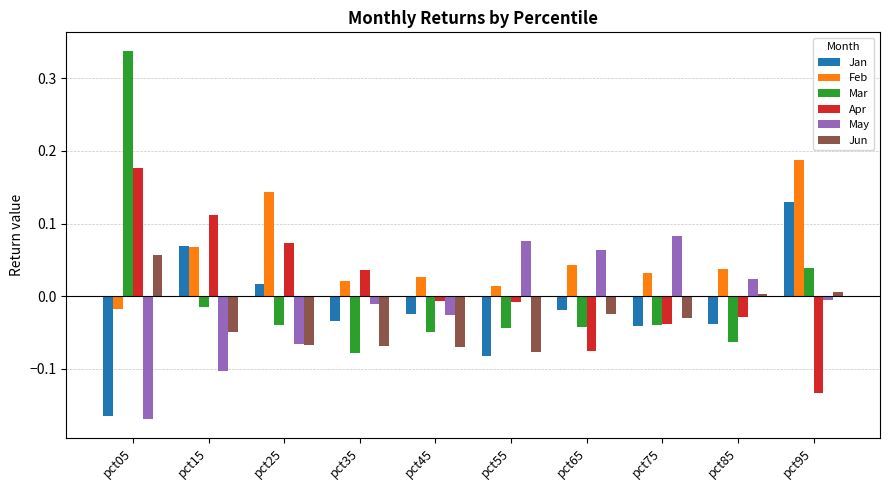

What is the sum of all Jun values?

-0.3